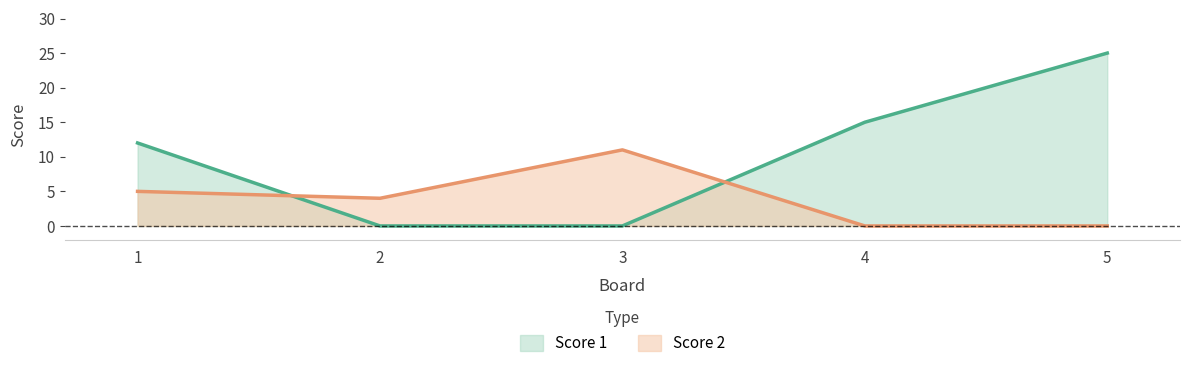

How many positive values does the Score 2 series have?

3